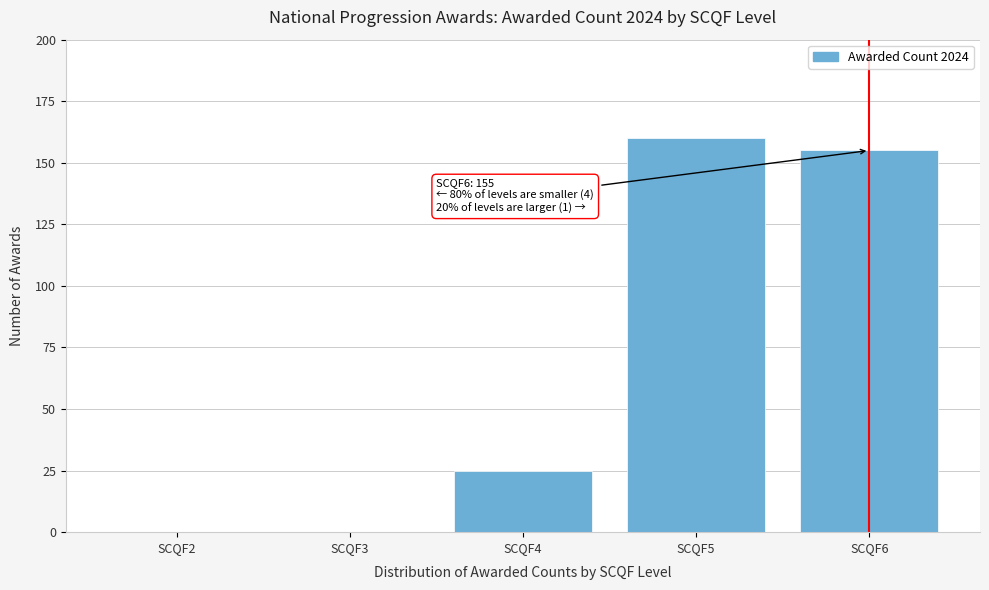

Reading right to left, transcribe all the data shown in this chart.

SCQF6=155	SCQF5=160	SCQF4=25	SCQF3=0	SCQF2=0